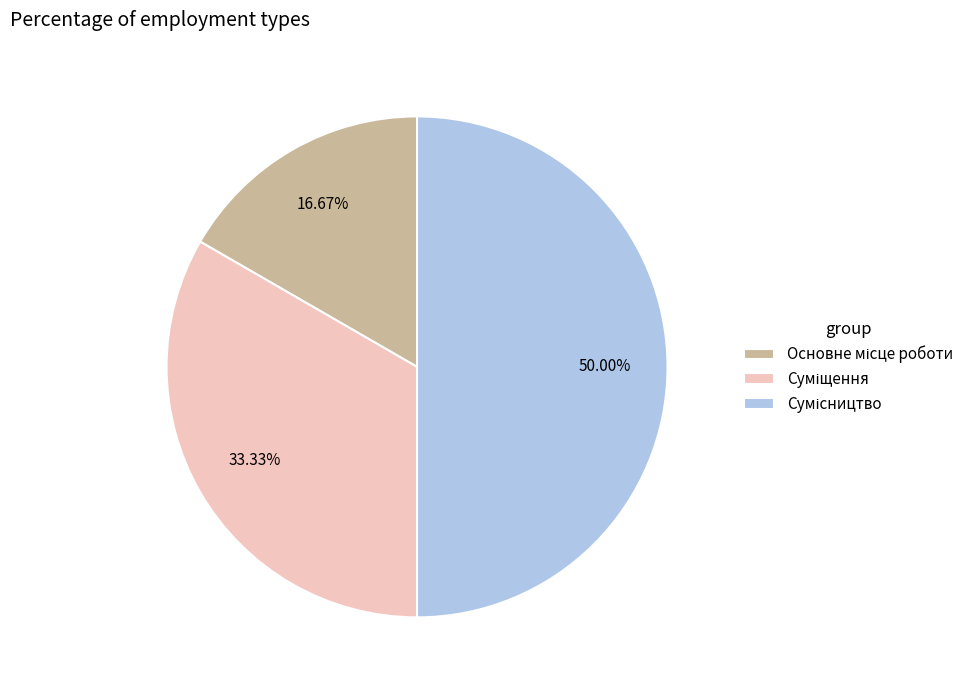

How many slices are in this pie chart?

3